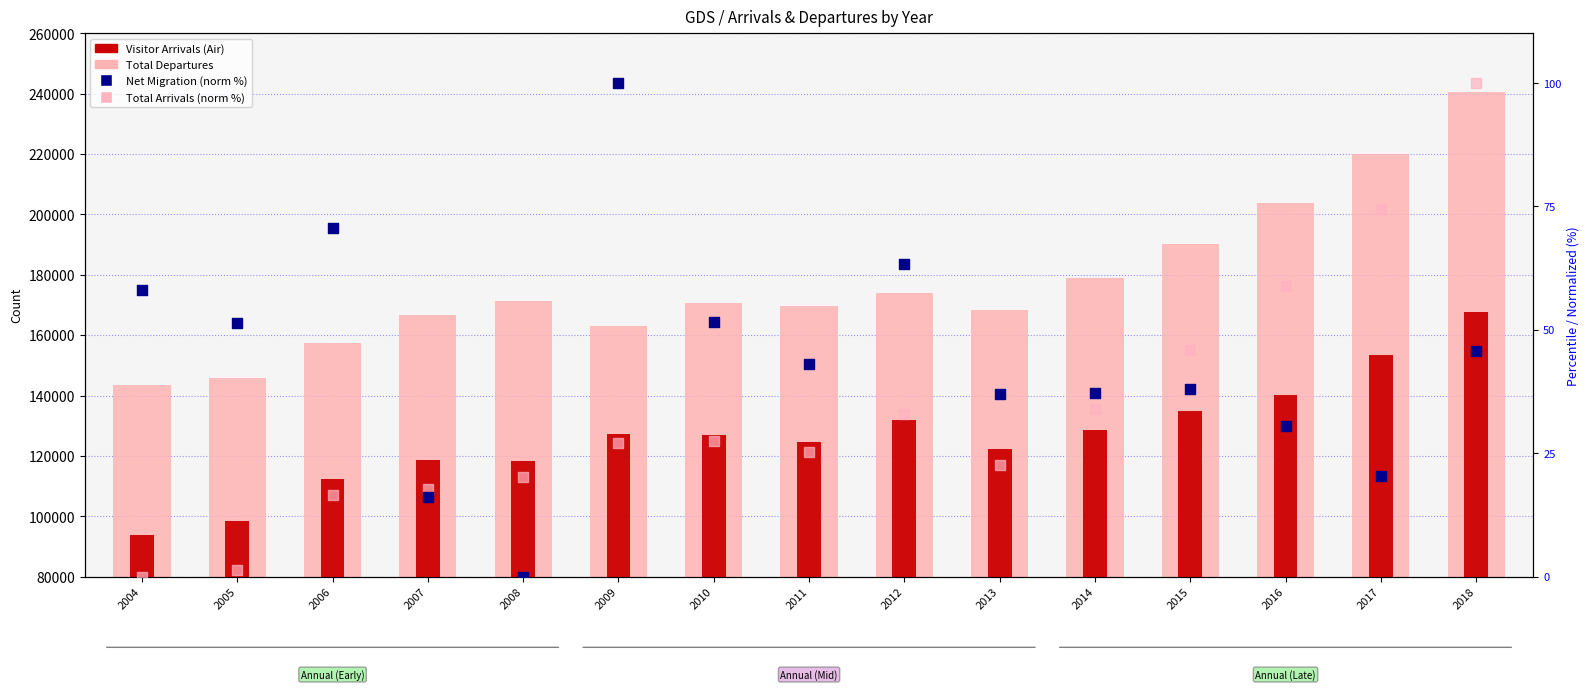

What is the total value across all series at 2014?

307711.2